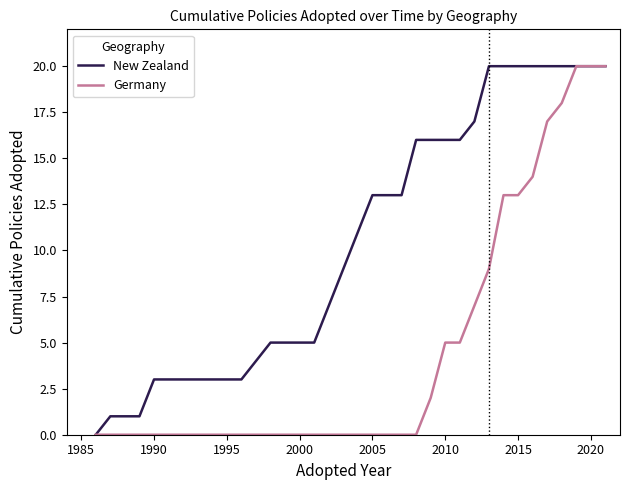

Which series has the largest total across all categories?

New Zealand